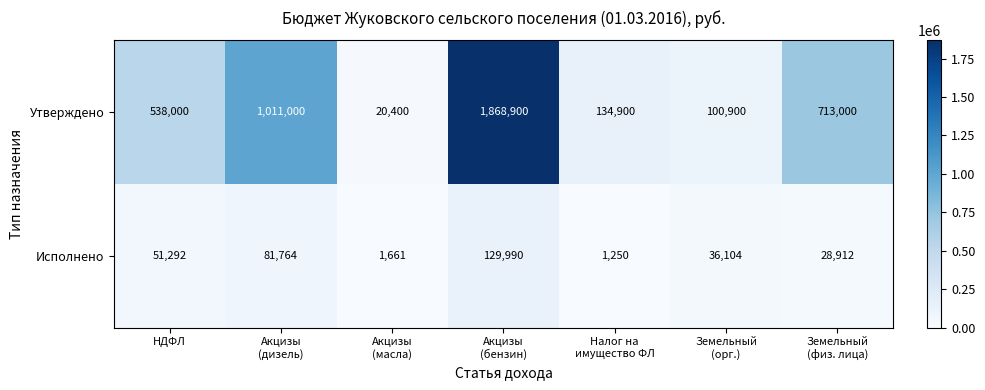

Which series has the largest range (max minus min)?

Утверждено